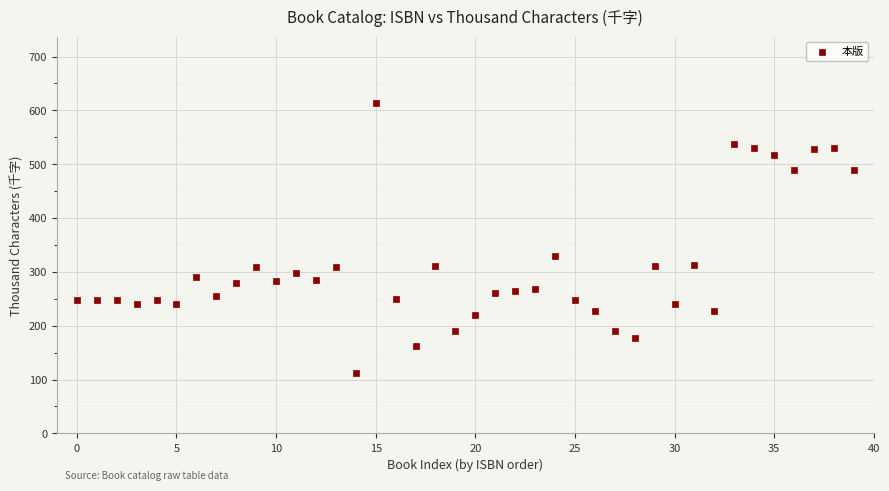

What Y value in the scatter plot is closest to 363?

330